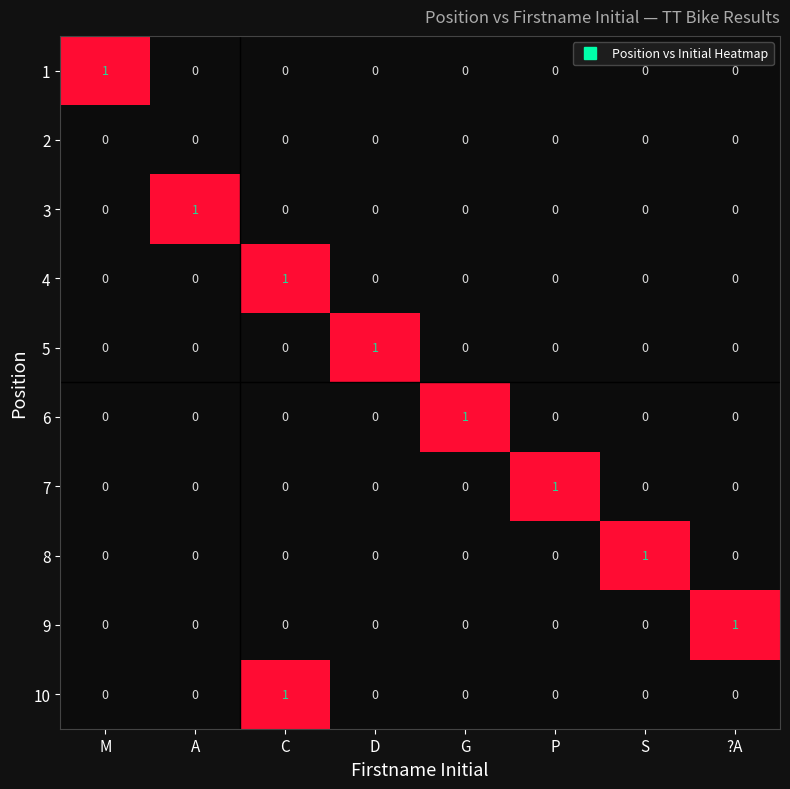

At which label does 5 reach its peak?

D